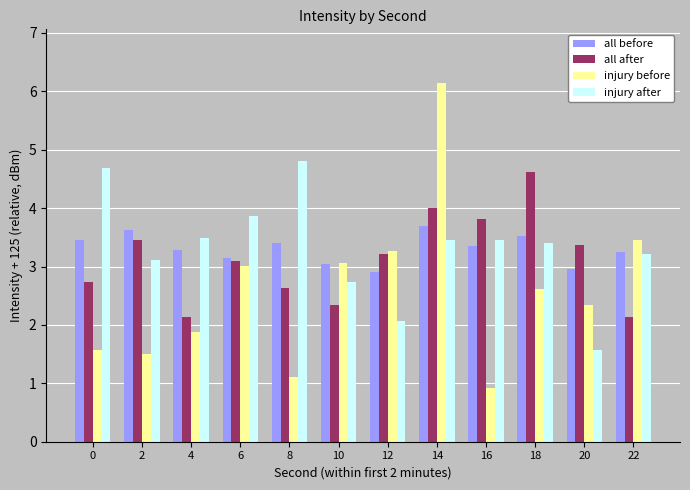

What is the sum of all all before values?

39.6